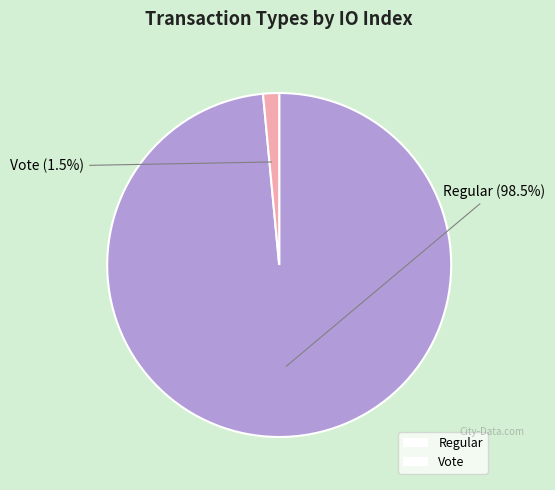

How many slices are in this pie chart?

2